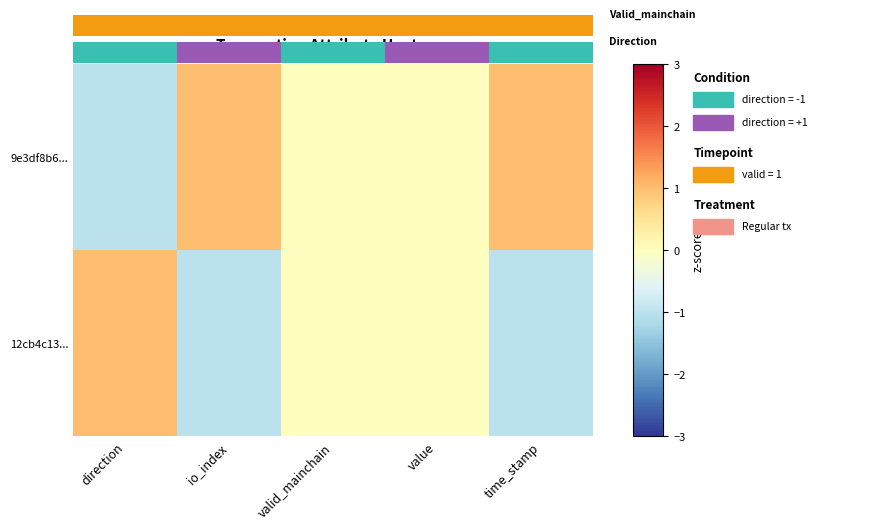

The value of 9e3df8b6... at direction is 0. True or false?

False